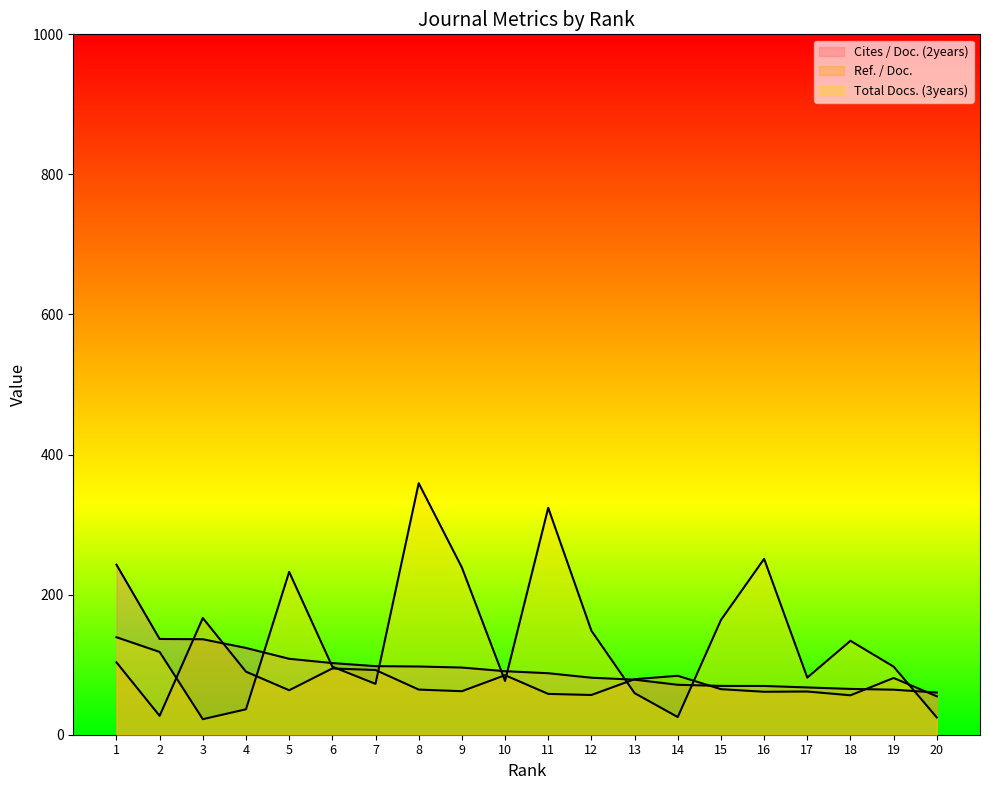

Is it true that Total Docs. (3years) equals 123.3 at 11?

False